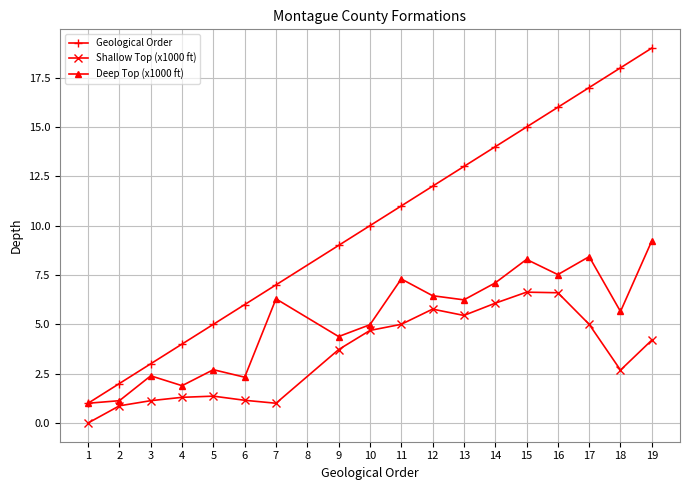

Which series has the largest range (max minus min)?

Geological Order